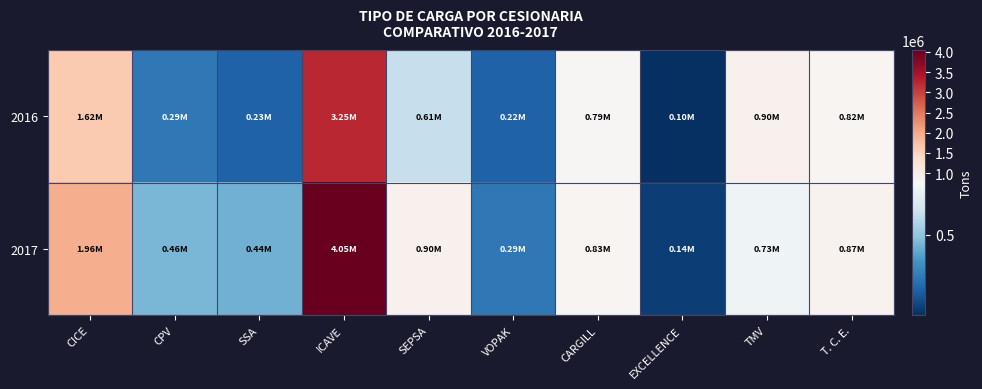

What is the smallest value displayed?

98180.0